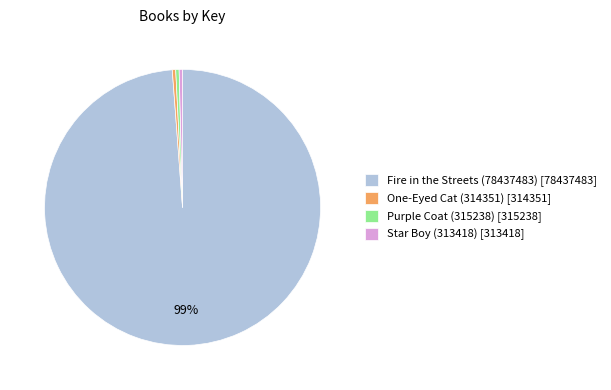

Count the number of slices in the pie.

4